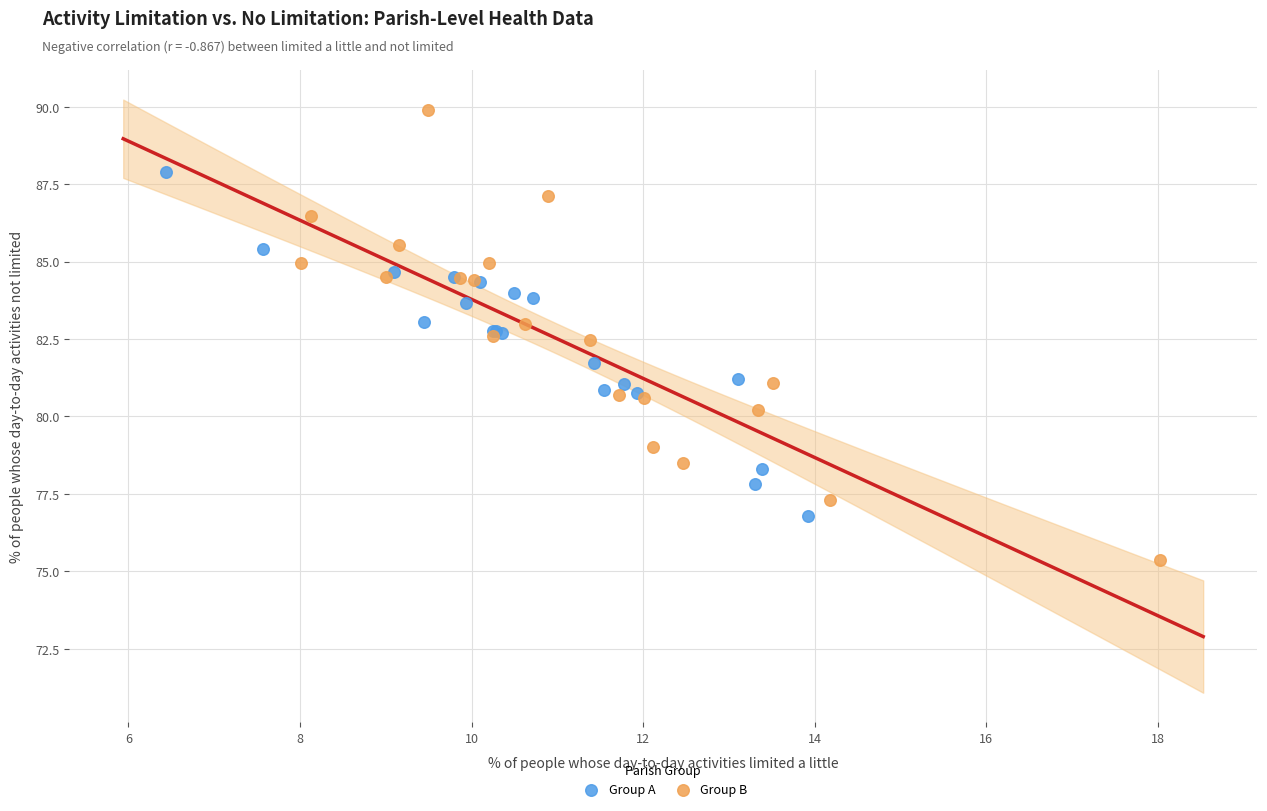

Which series contains the highest Y value?

Group B